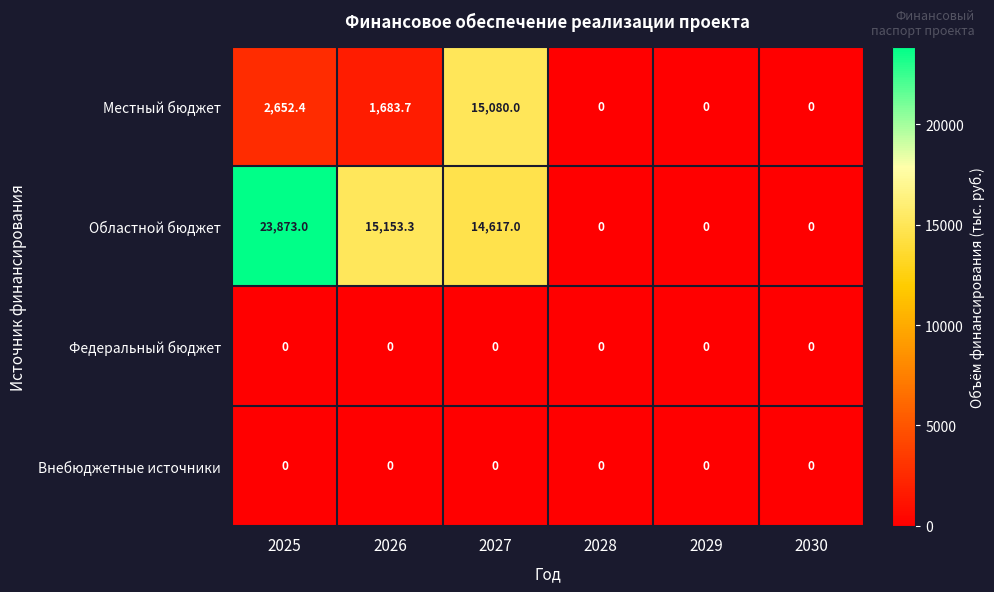

What is the difference between the maximum and second lowest values in the Областной бюджет series?

23873.0